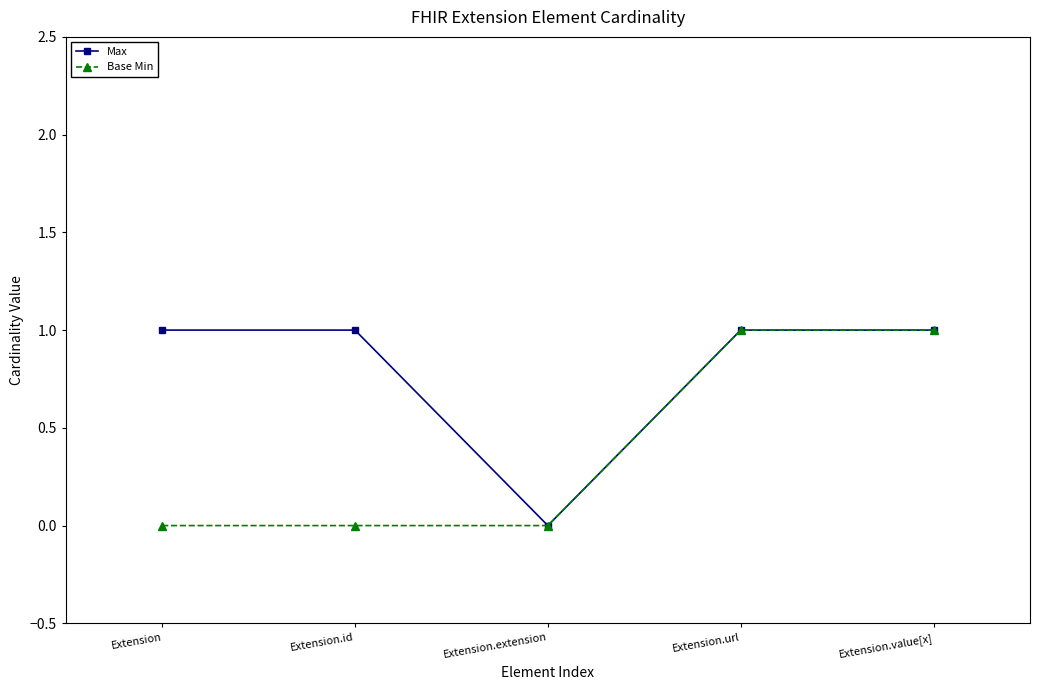

True or false: Max has more than 2 points higher than both neighbors.

False